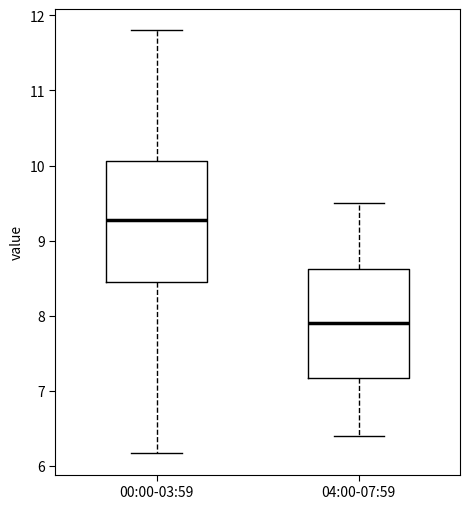

Which box has the lowest median line?

04:00-07:59